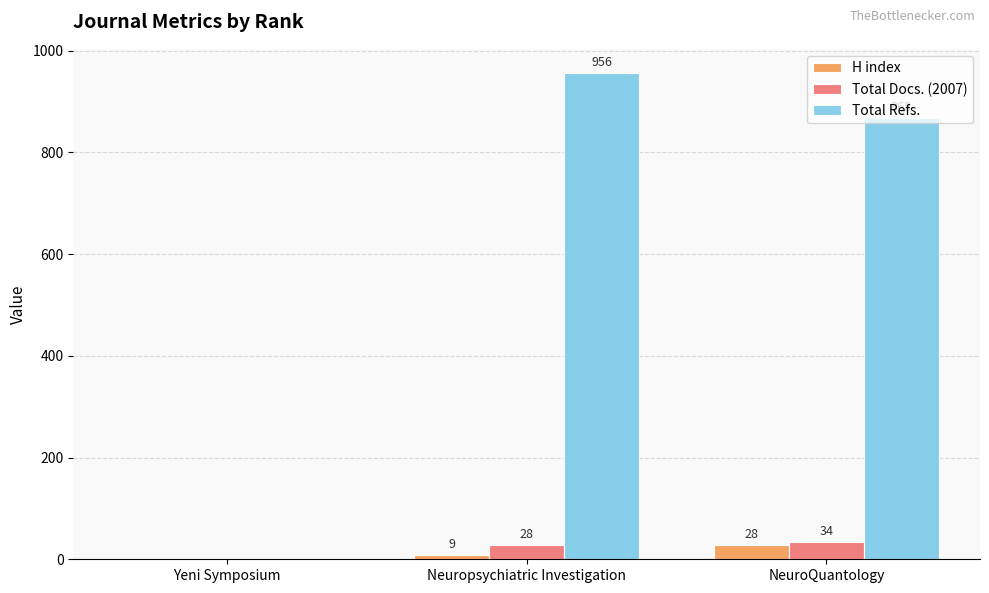

How many groups of bars are there?

3